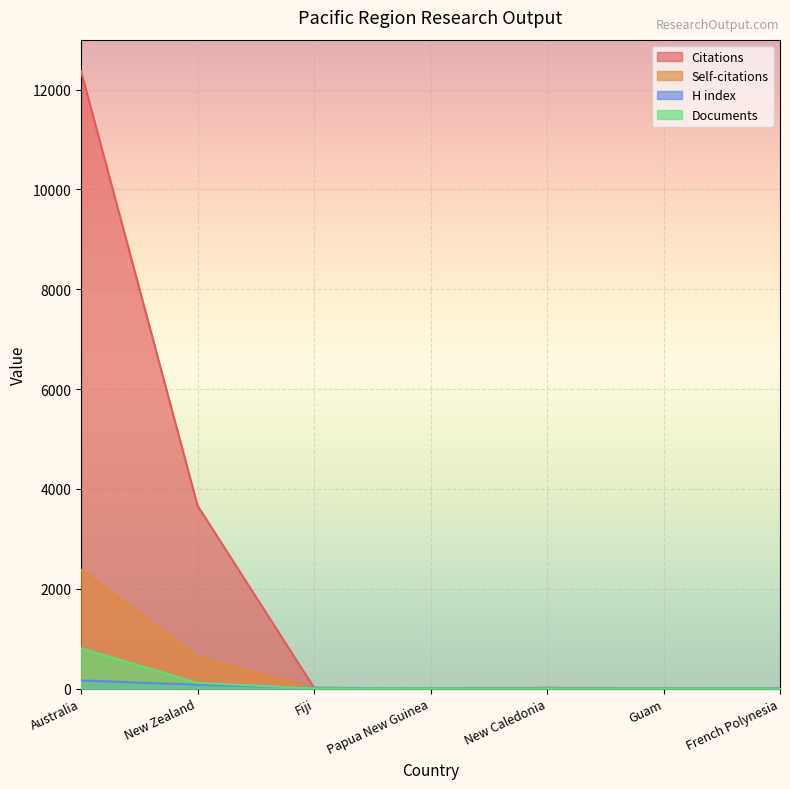

At which category does Citations reach its first local peak?

New Caledonia